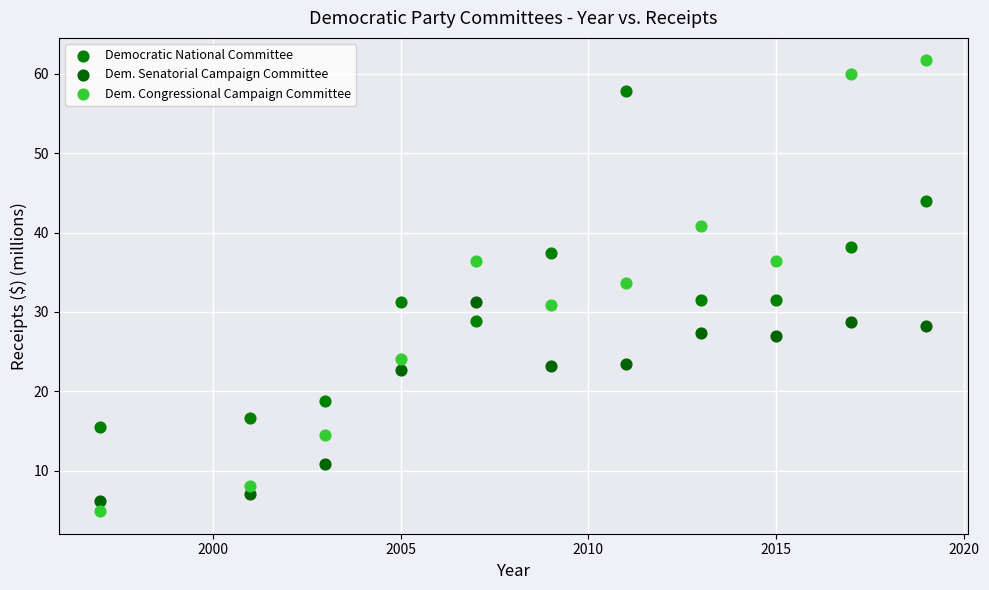

Which series has the largest Y range (max minus min)?

Dem. Congressional Campaign Committee